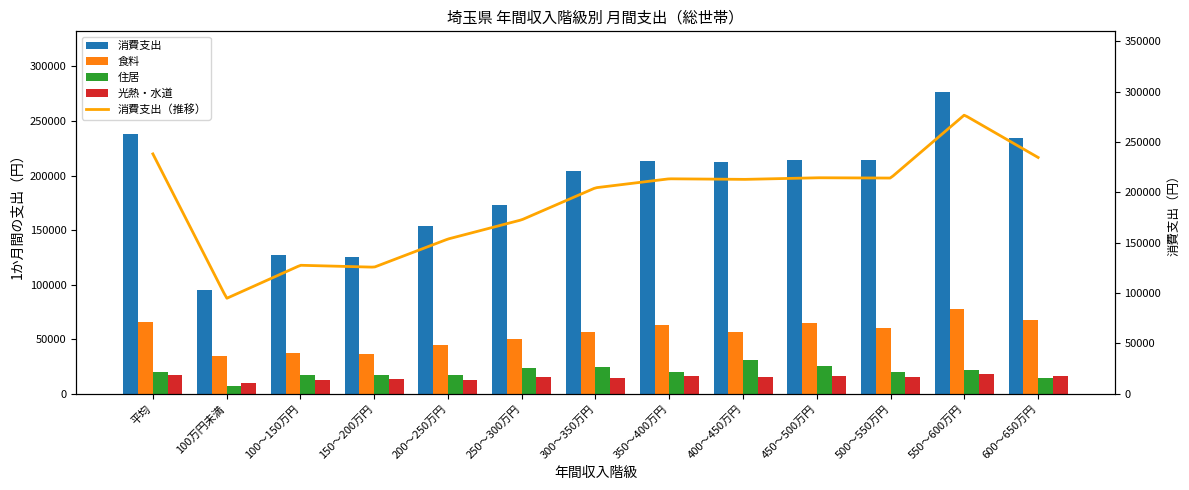

Rank the categories by 住居 value from lowest to highest.

100万円未満, 600～650万円, 100～150万円, 200～250万円, 150～200万円, 350～400万円, 500～550万円, 平均, 550～600万円, 250～300万円, 300～350万円, 450～500万円, 400～450万円